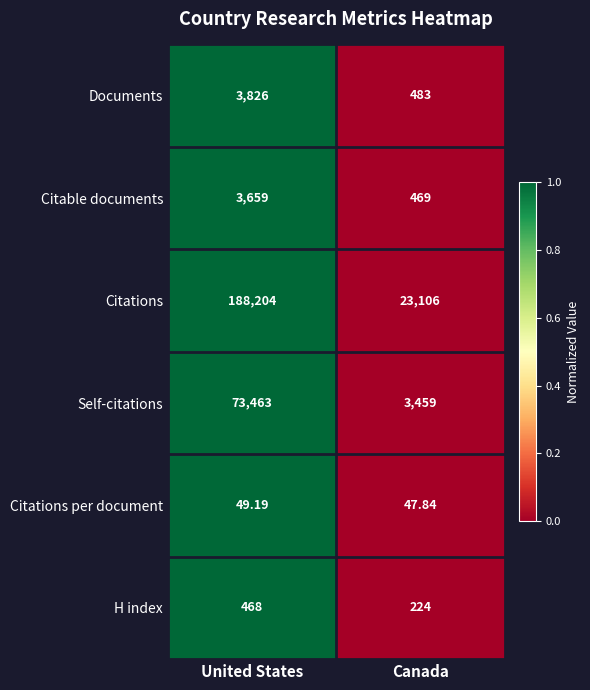

Which series has the largest total across all categories?

Citations